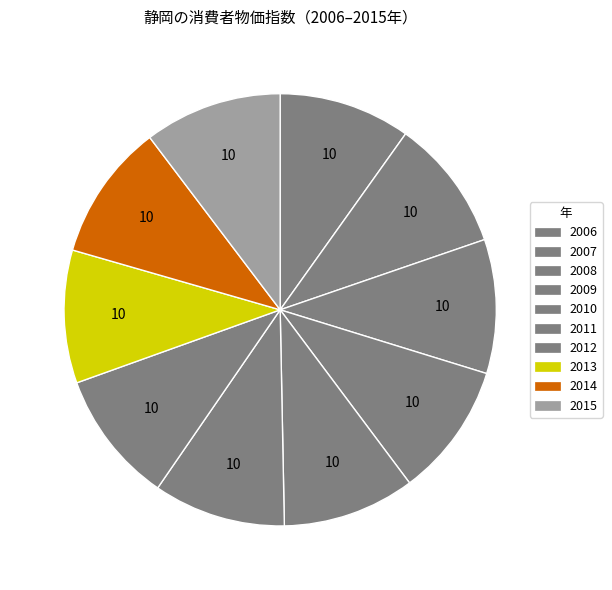

How many segments does this pie chart have?

10